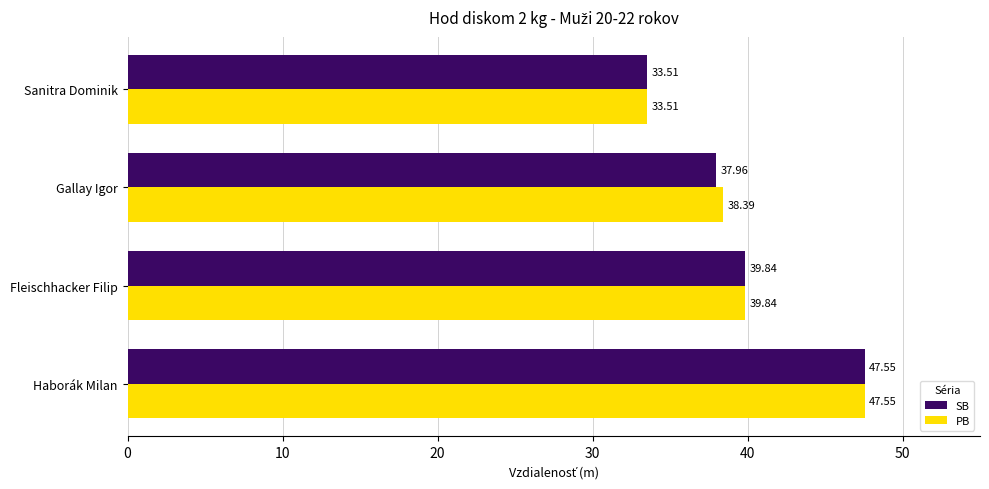

List the labels in order of SB value, smallest first.

Sanitra Dominik, Gallay Igor, Fleischhacker Filip, Haborák Milan